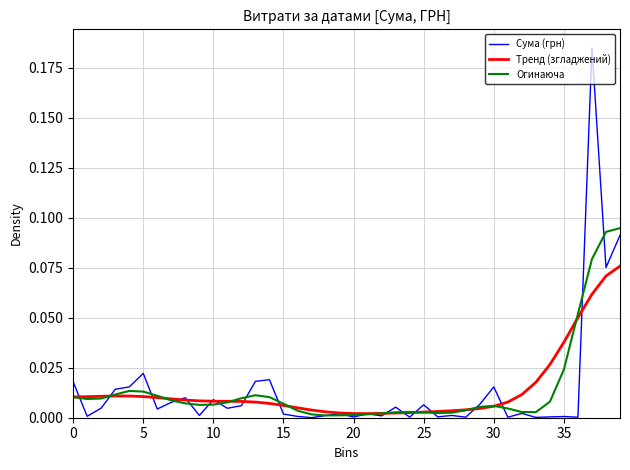

List the series in order of their peak value, highest first.

Сума (грн), Огинаюча, Тренд (згладжений)